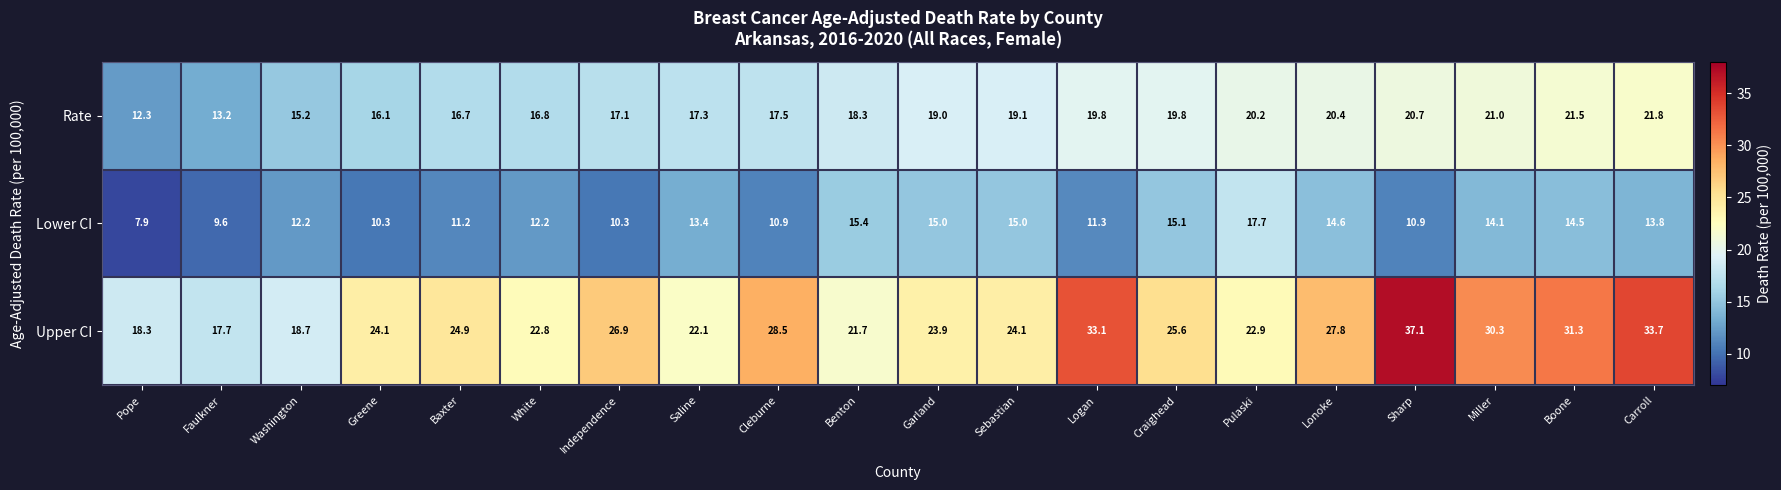

At how many categories does at least one series exceed 13?

20